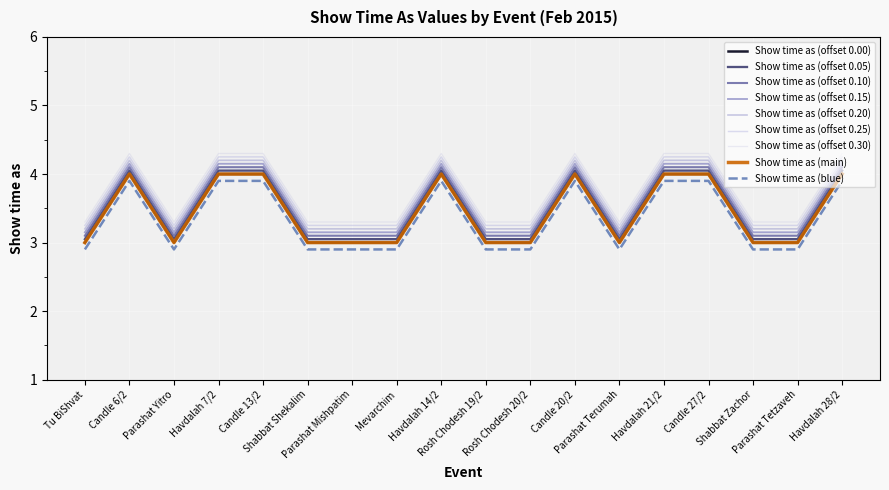

How many lines are shown in the chart?

9